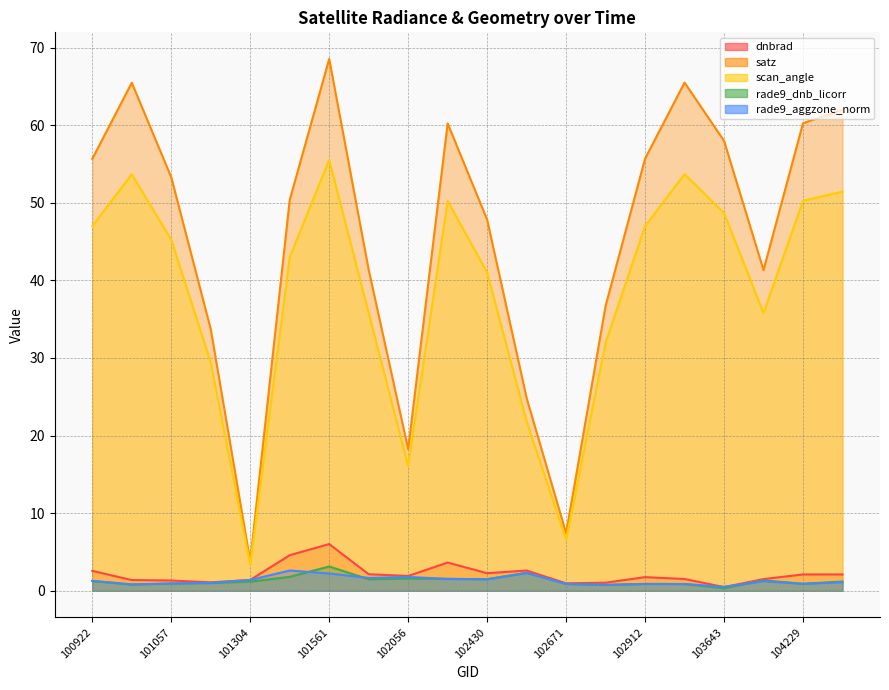

What is the total value across all series at 101561?

135.4